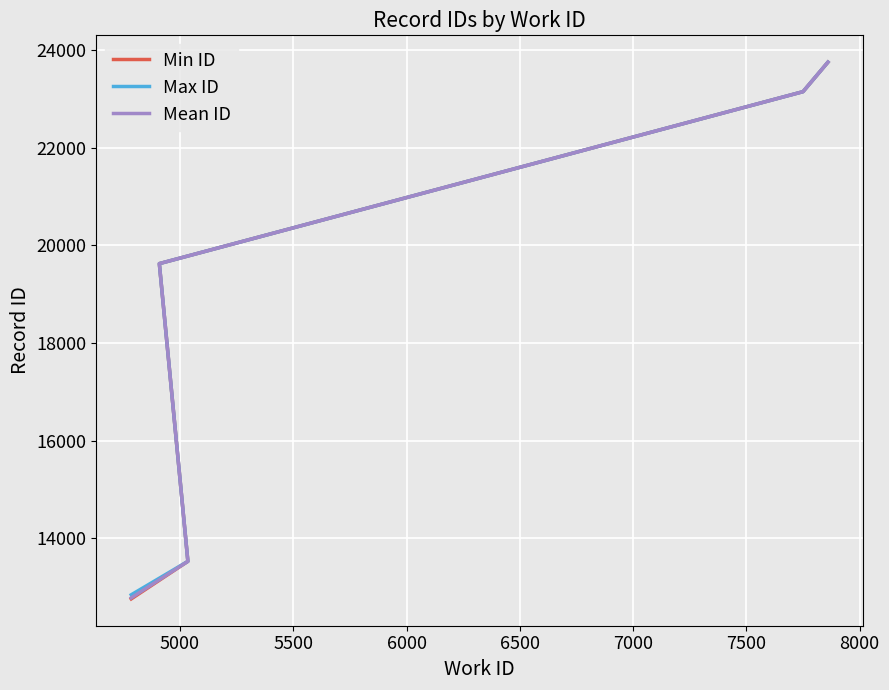

Is the value of Min ID at 5000 greater than the value of Max ID at 4500?

Yes